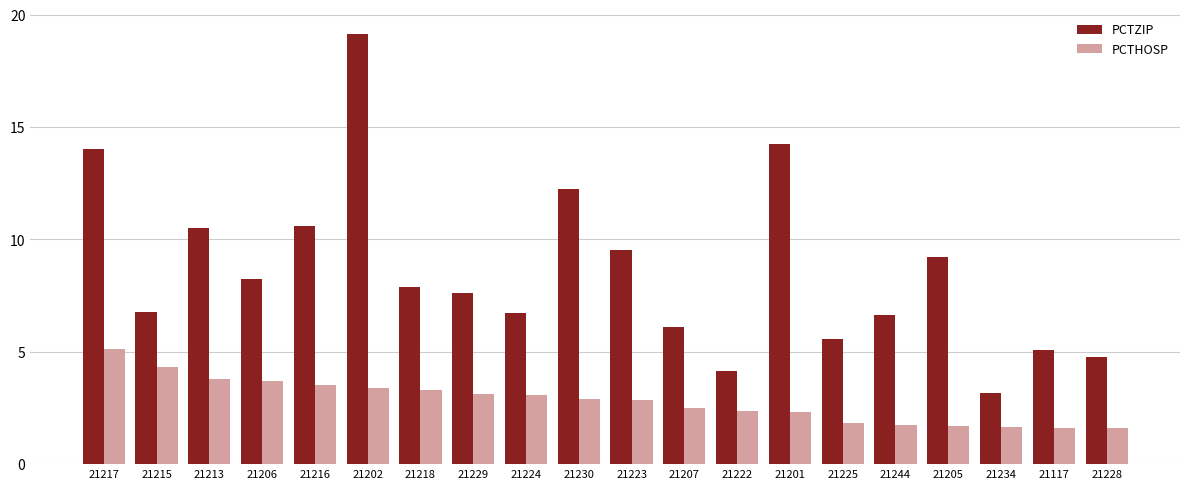

What is the label of the 15th bar from the left?

21225